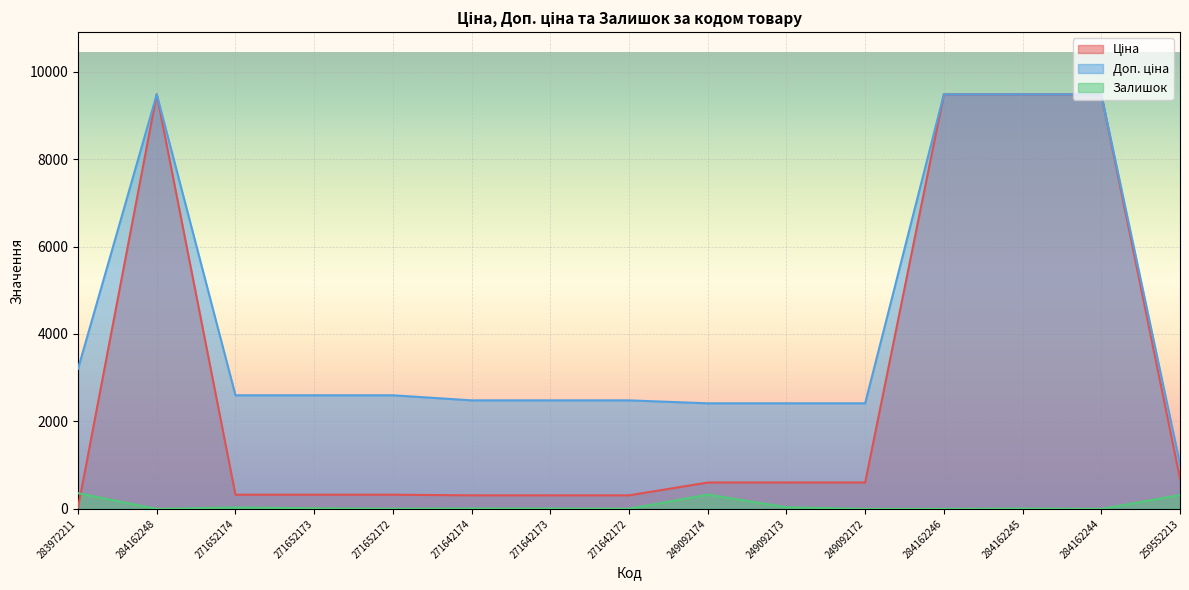

Is the value of Доп. ціна at 284162244 greater than the value of Залишок at 259552213?

Yes